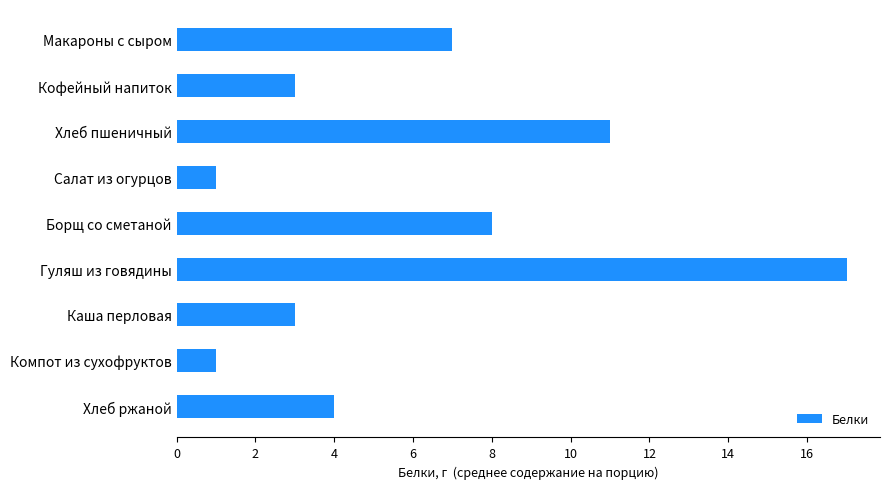

Between Компот из сухофруктов and Борщ со сметаной, which is larger?

Борщ со сметаной